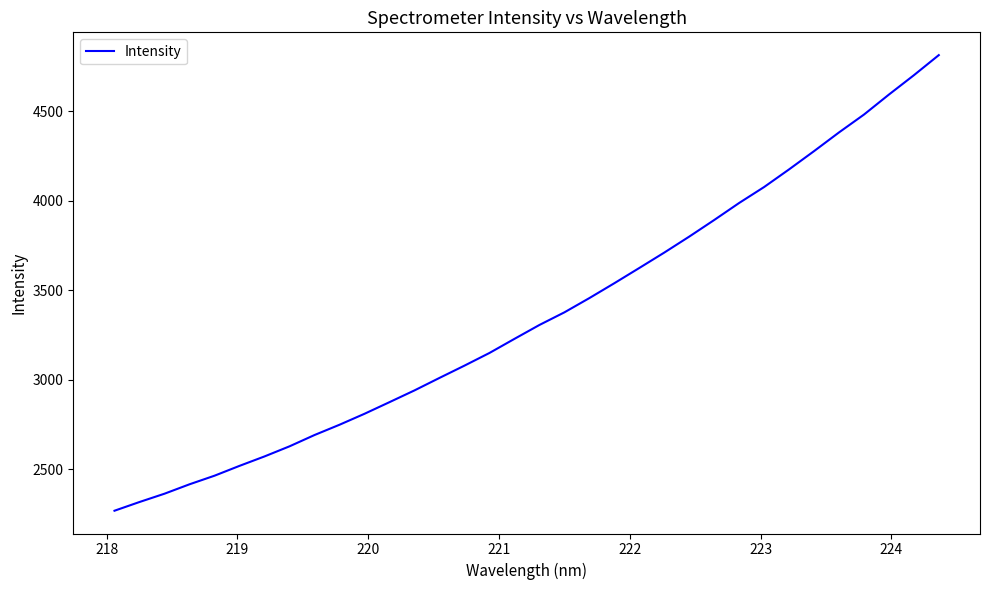

What is the maximum value shown in the chart?

4812.8